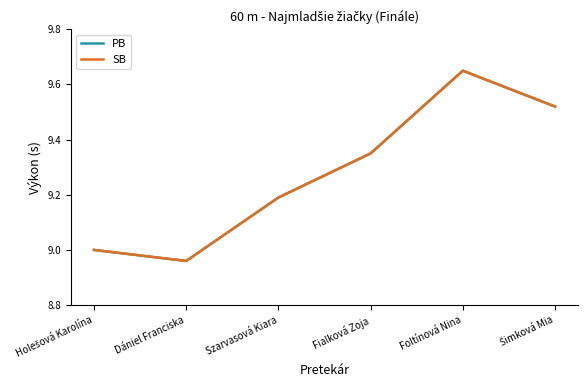

Does the chart display data point markers on the line(s)?

No